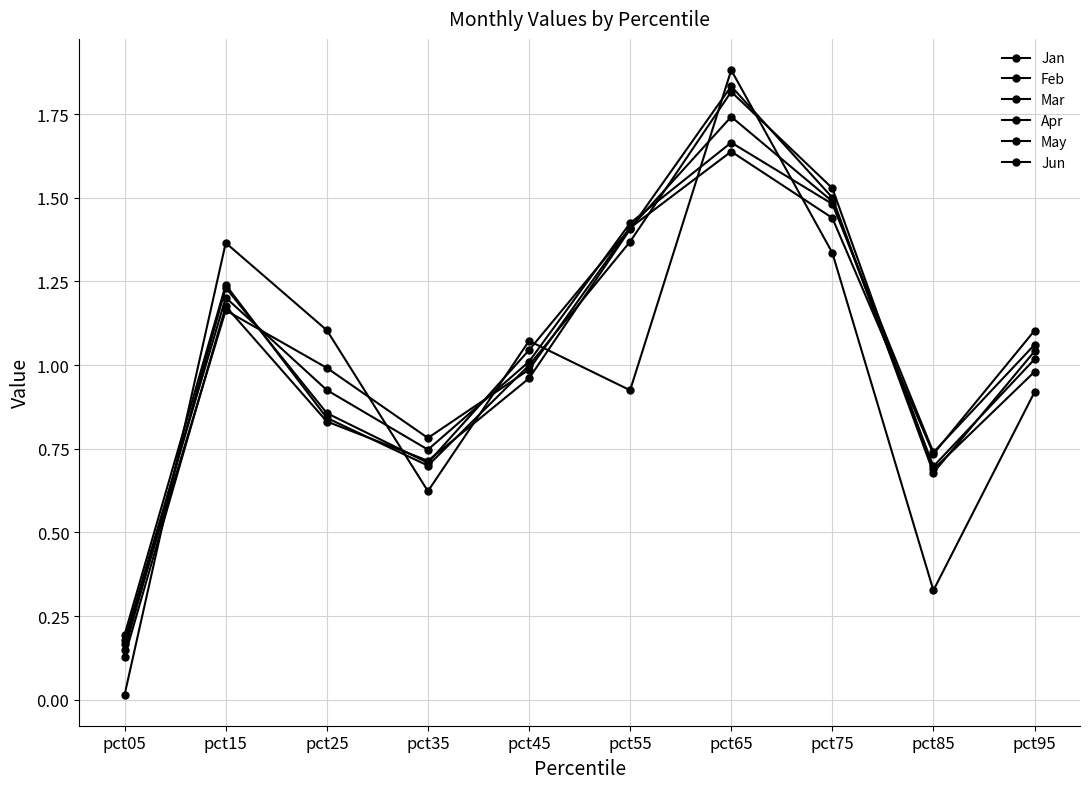

Which series has the largest total across all categories?

May